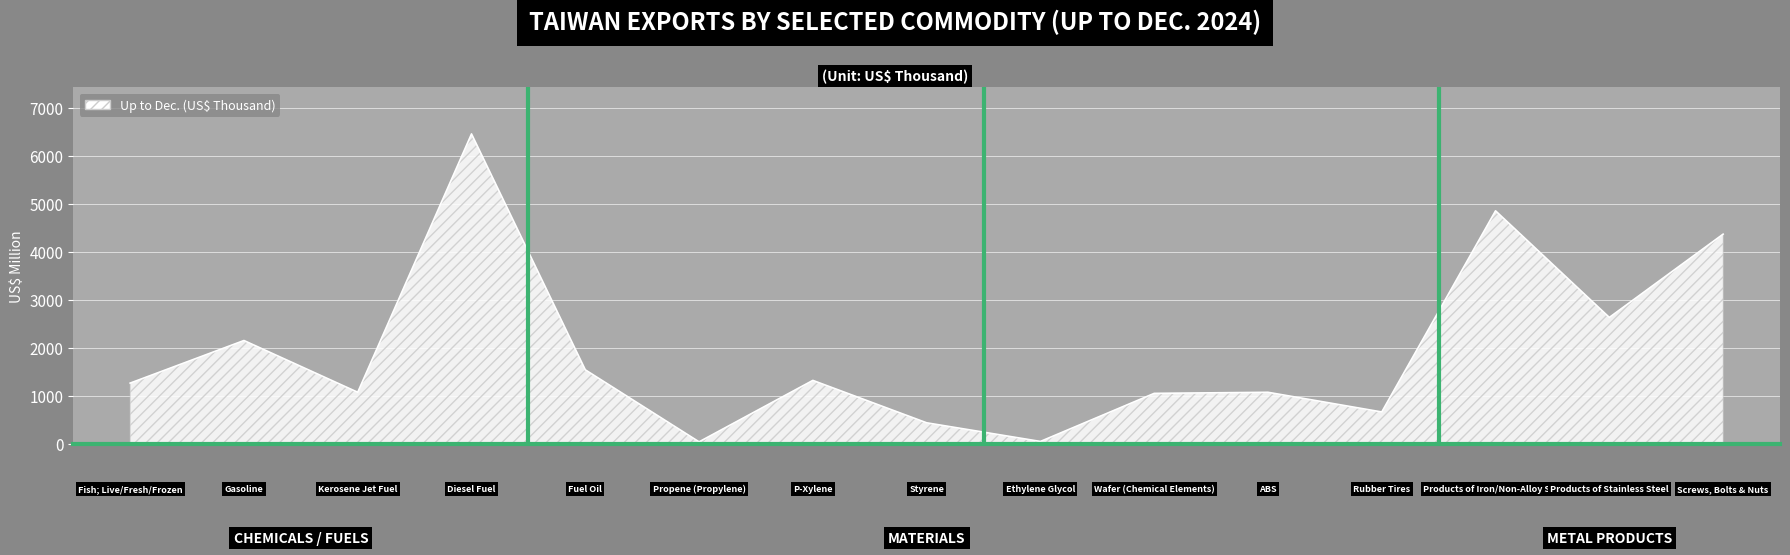

What is the maximum value shown in the chart?

6462.7